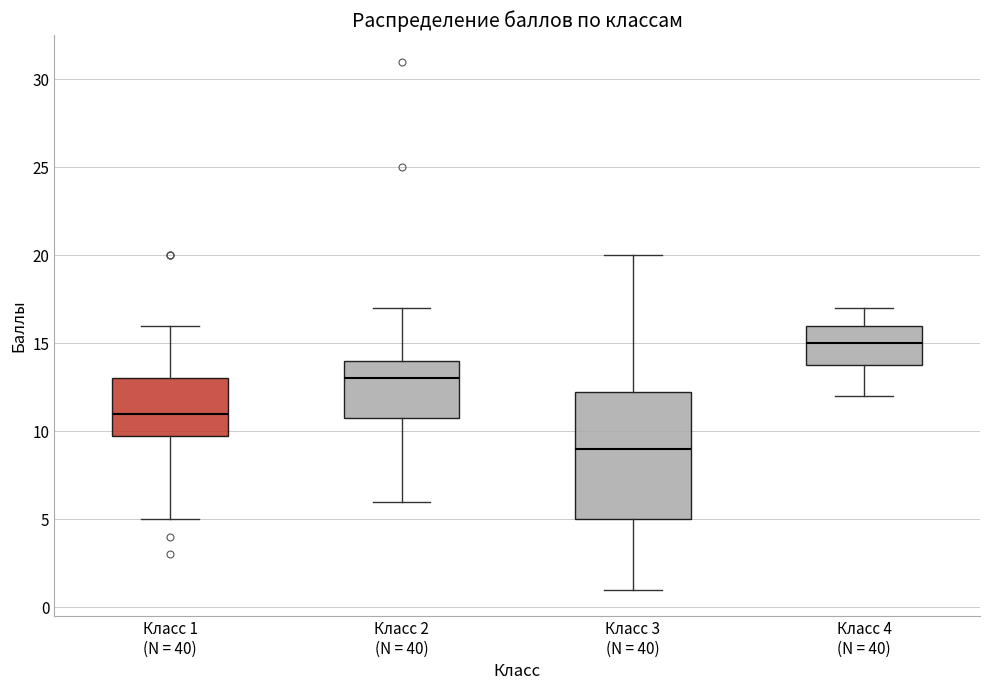

Which box has the lowest median line?

Класс 3 (N = 40)